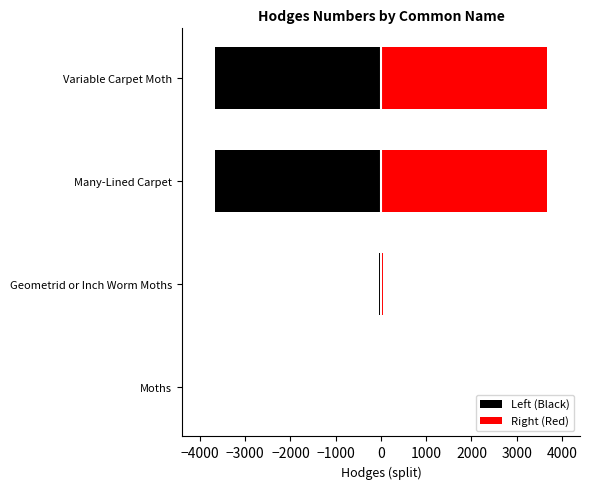

How many bars are there in each group?

2